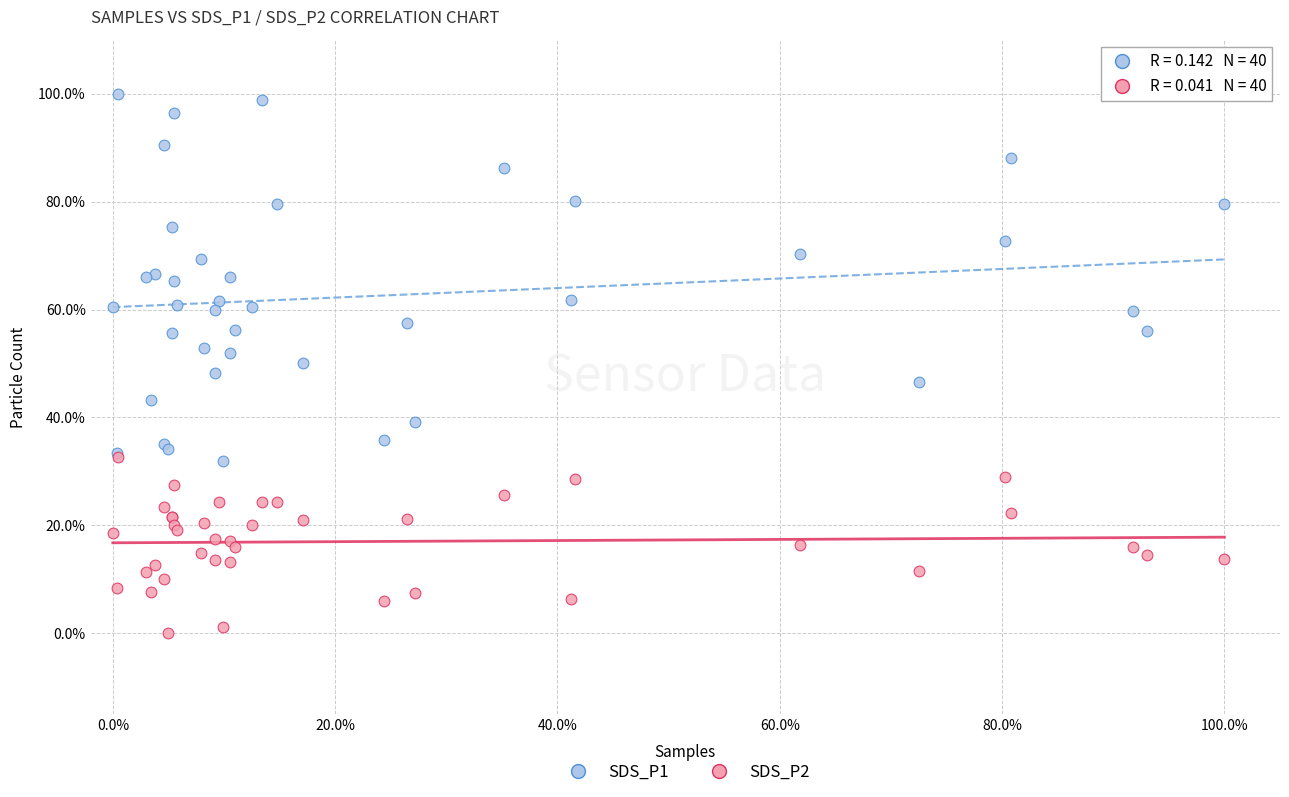

What are all the series names shown in the legend?

SDS_P1, SDS_P2